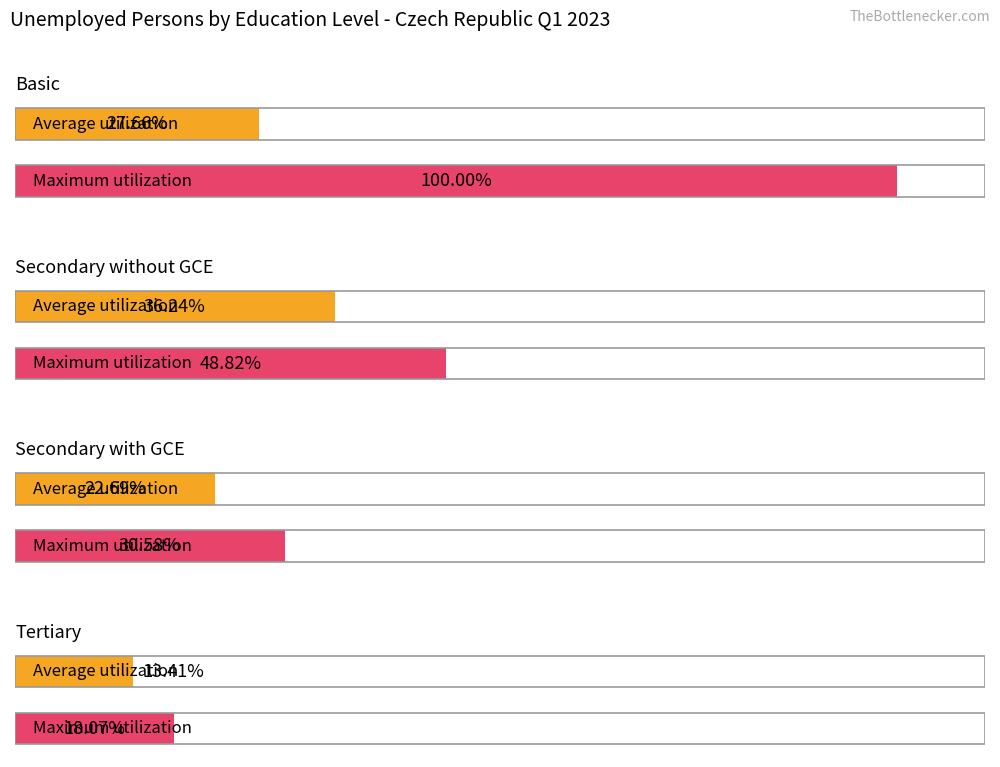

Which category has the lowest value across all series?

Tertiary